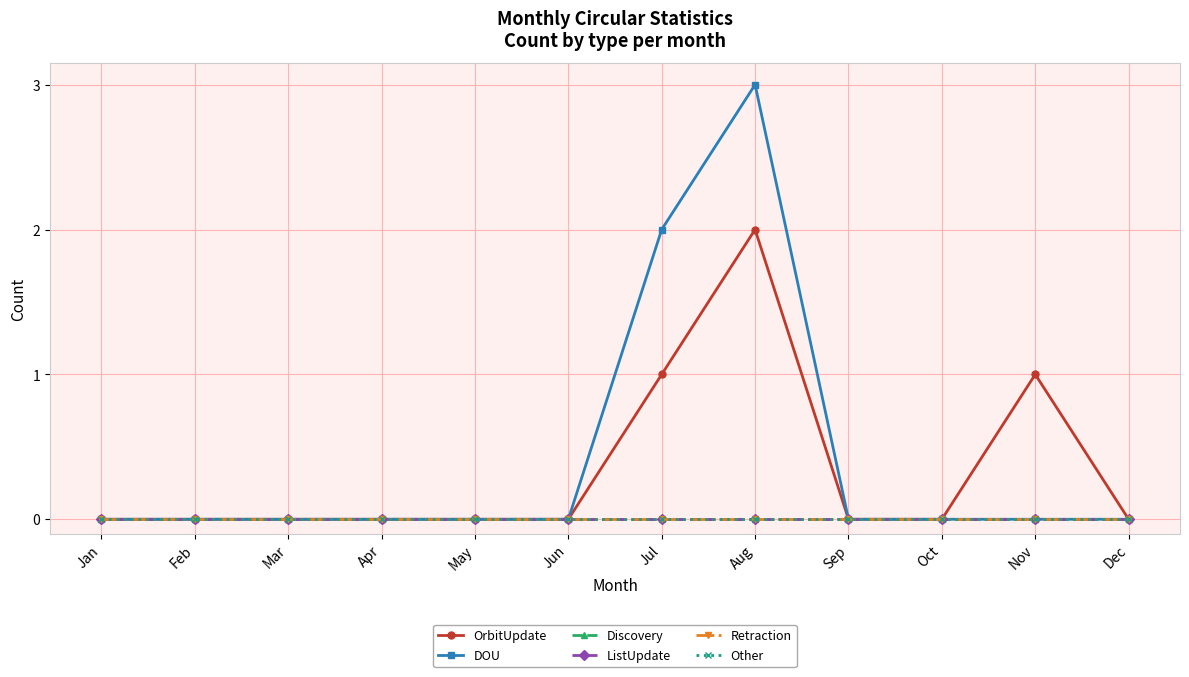

True or false: DOU has more than 1 points higher than both neighbors.

False